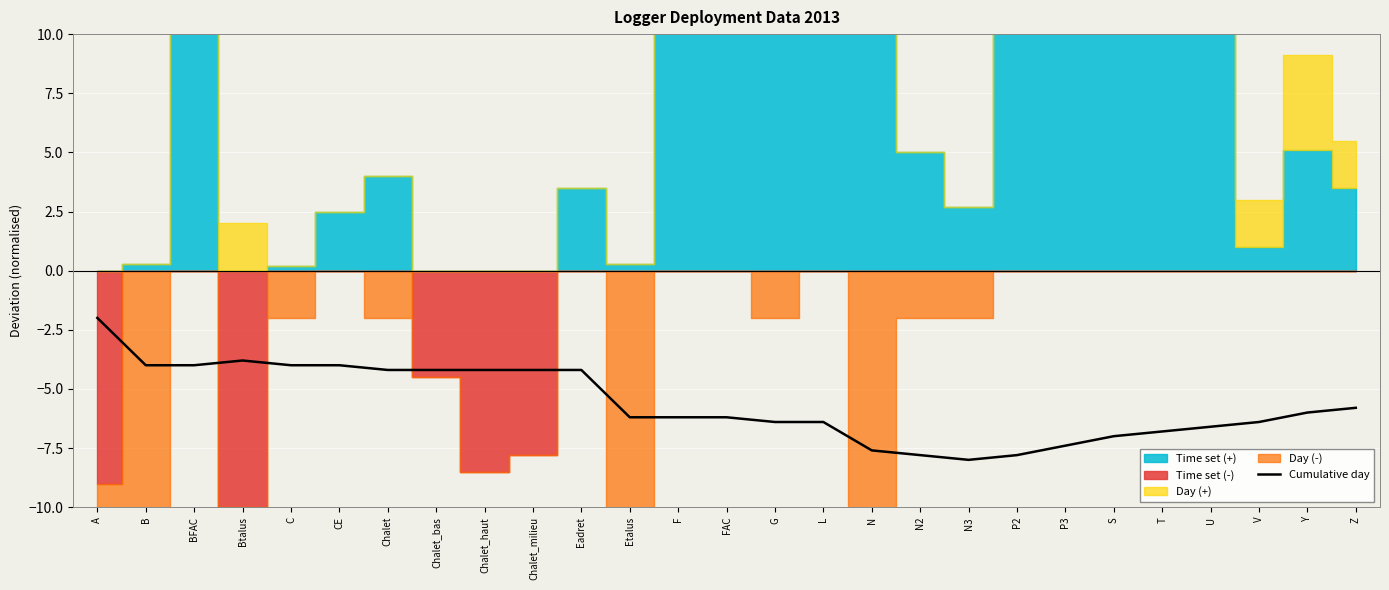

Reading left to right, extract all data points from this chart.

-2.0	-4.0	-4.0	-3.8	-4.0	-4.0	-4.2	-4.2	-4.2	-4.2	-4.2	-6.2	-6.2	-6.2	-6.4	-6.4	-7.6	-7.8	-8.0	-7.8	-7.4	-7.0	-6.8	-6.6	-6.4	-6.0	-5.8